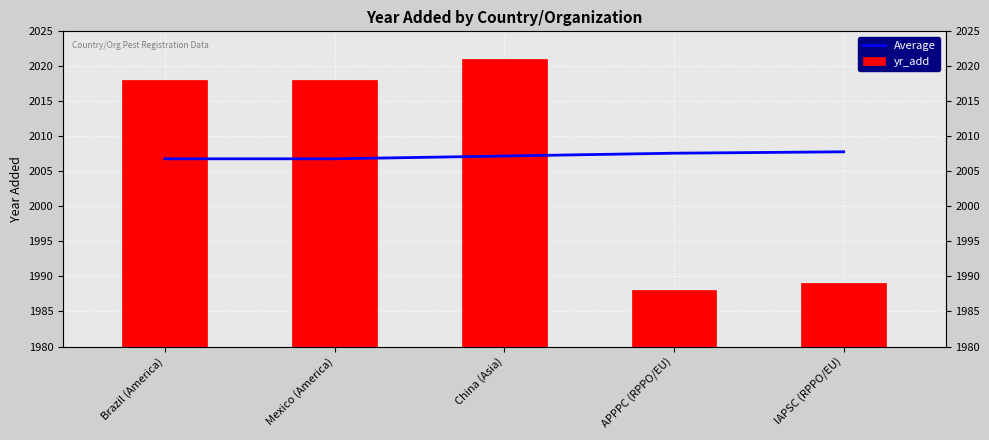

What is the average value of the Average series?

2007.2